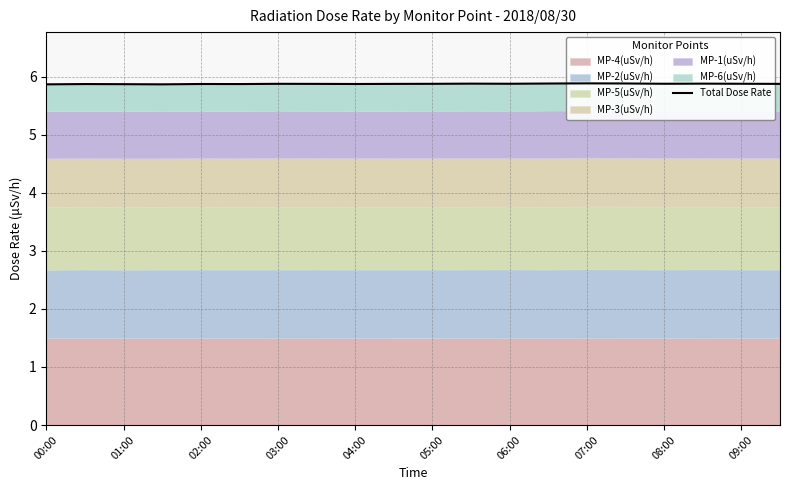

What is the average value?

5.9